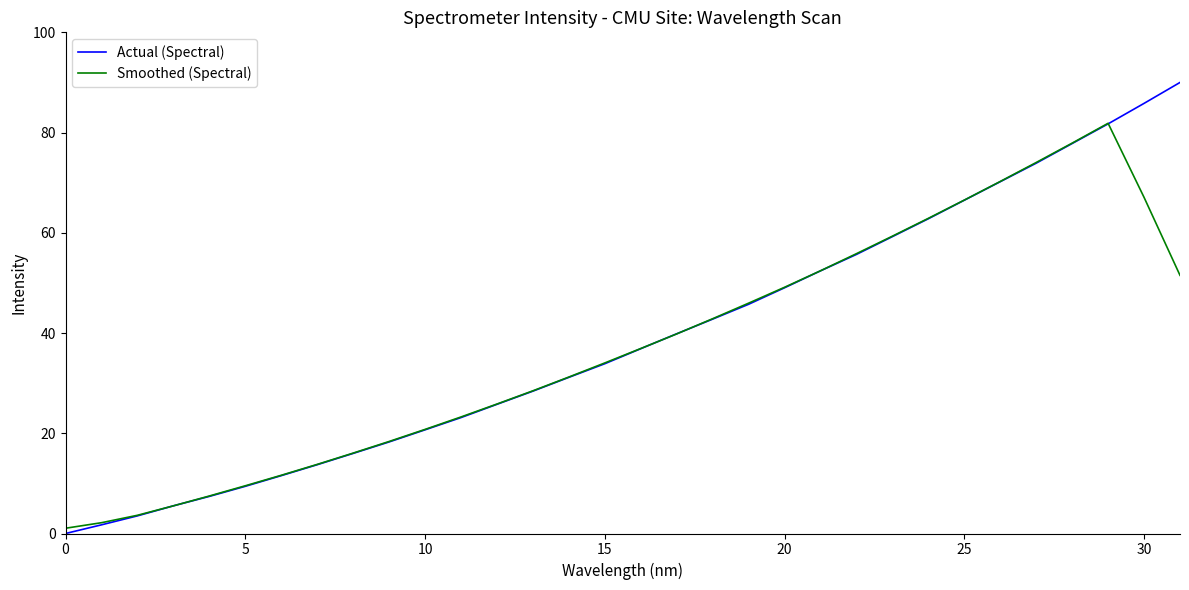

What is the greatest value displayed?

90.0